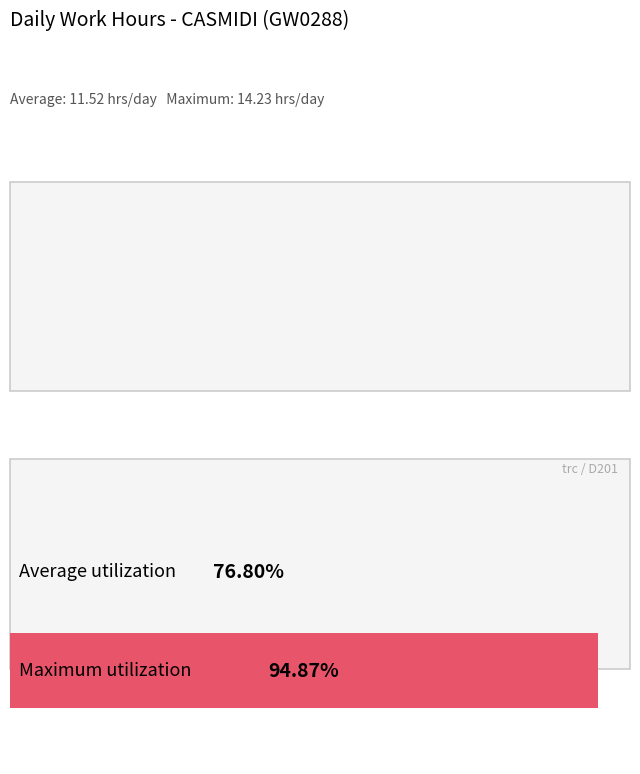

True or false: the data shows 4.9 at 6-Sun.

False